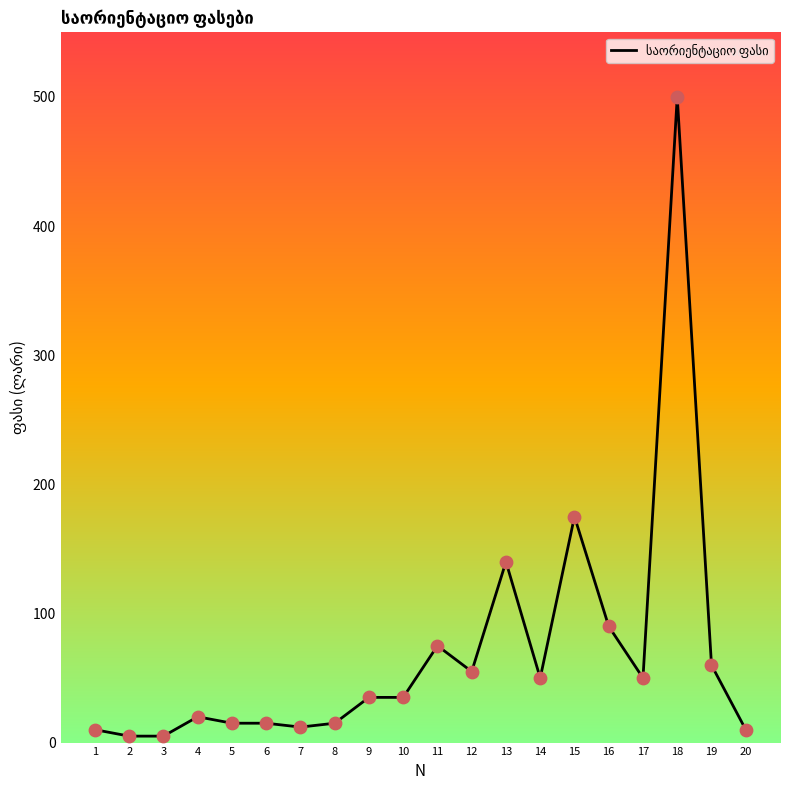

Approximately how many times larger is the value at 15 compared to 9?

5.0